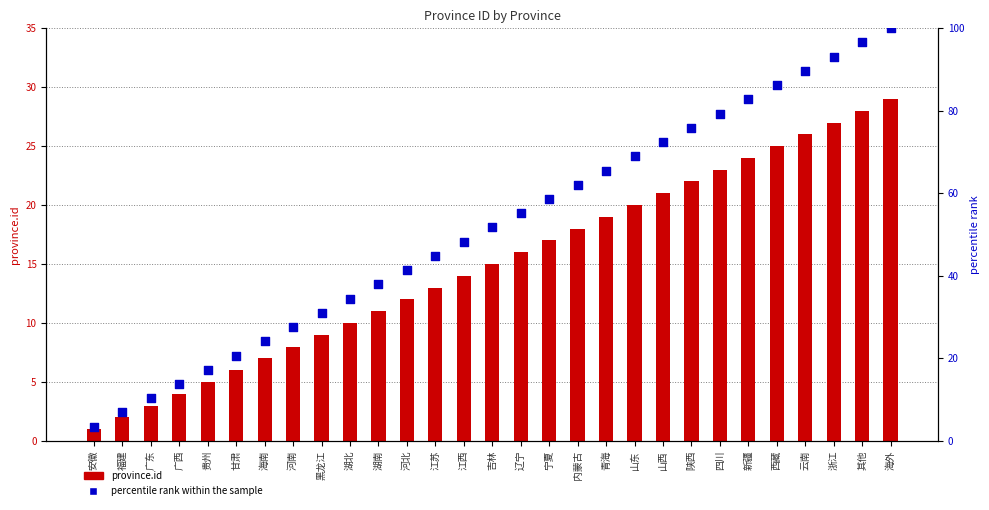

Which series reaches the maximum Y coordinate?

percentile rank within the sample